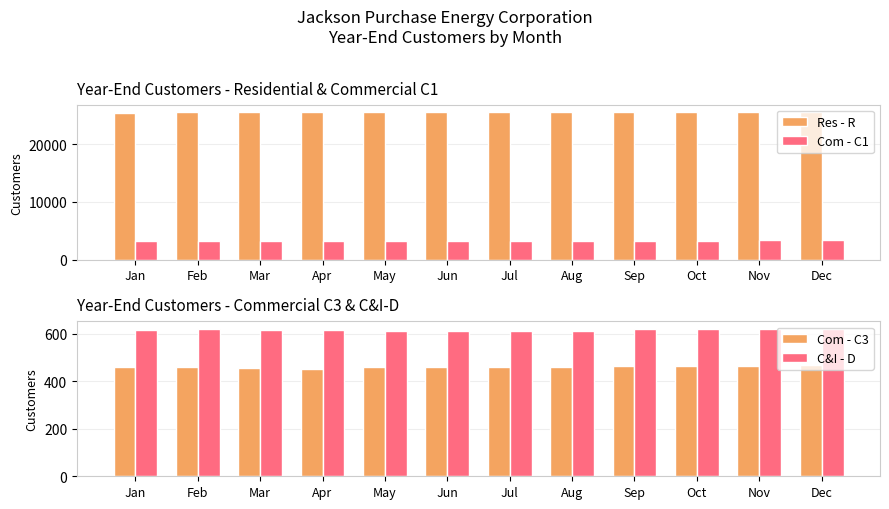

Which series has the largest range (max minus min)?

Com - C1